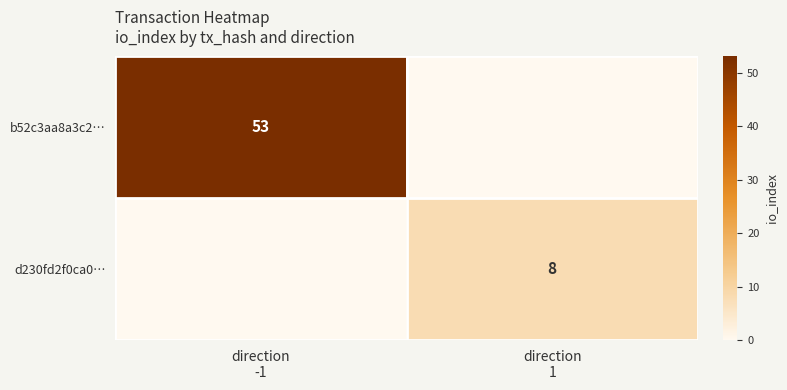

At how many categories does at least one series exceed 9?

1